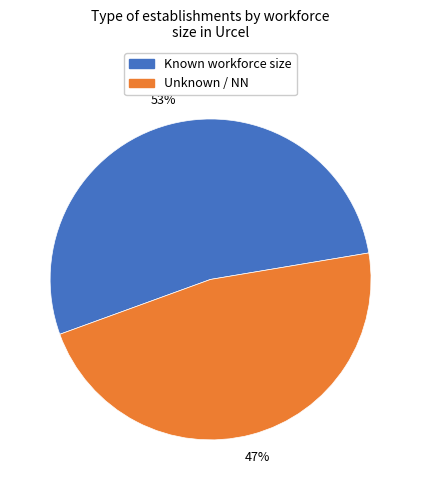

Does any single category account for the majority?

Yes